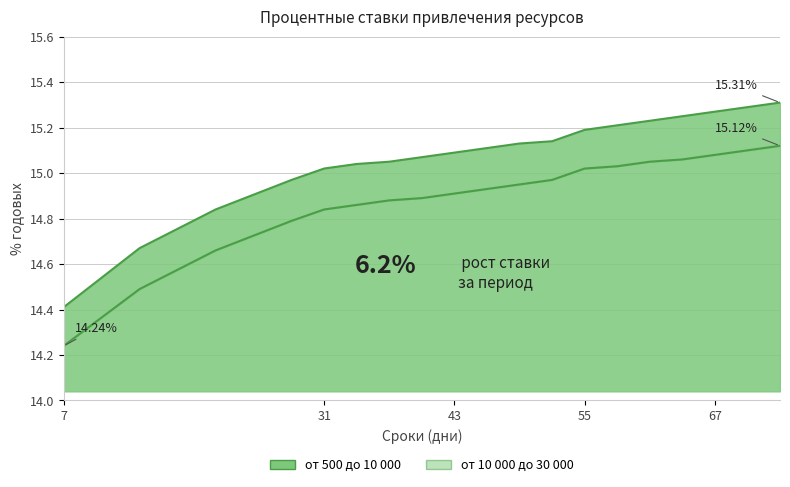

How many data points does each series have?

19